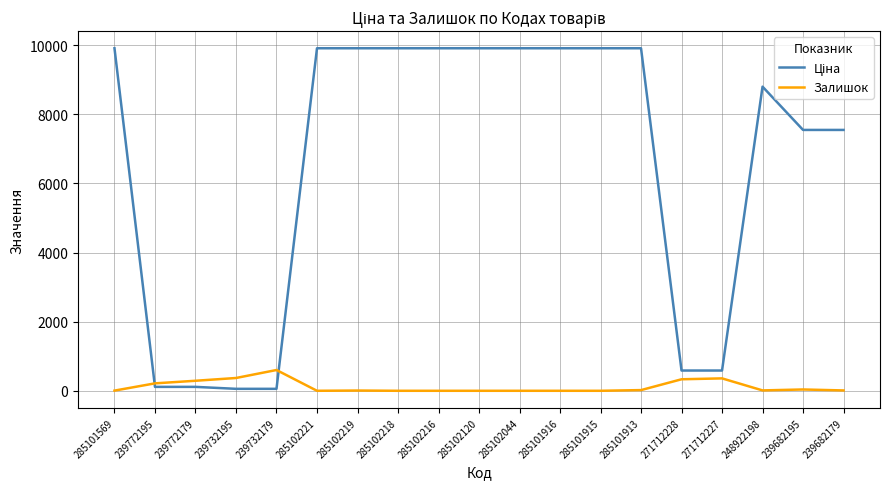

The Залишок series shows 5.0 at 285101569. True or false?

True